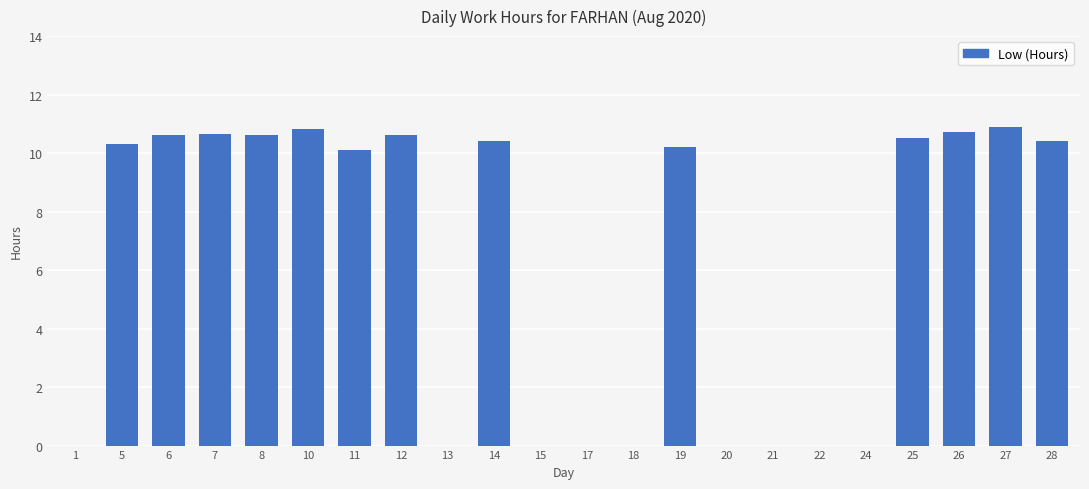

True or false: the data shows 16.3 at 25.

False